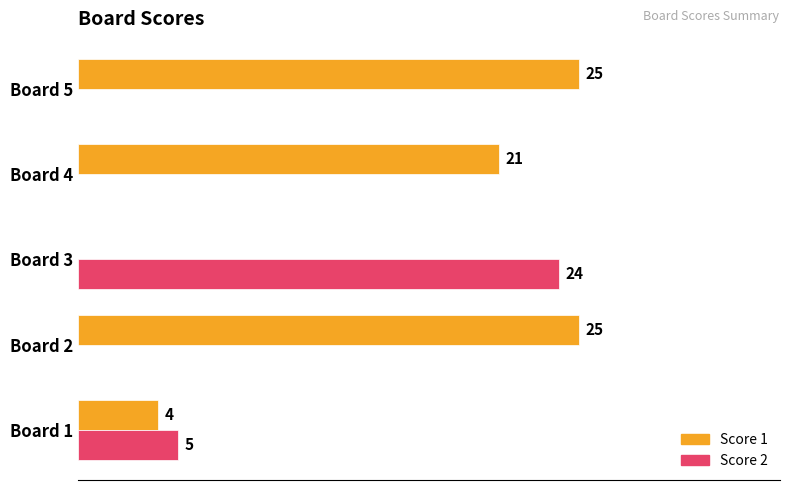

What are all the series names shown in the legend?

Score 1, Score 2